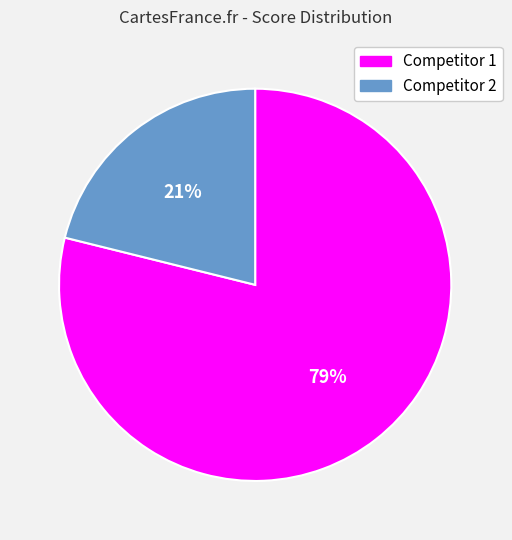

To the nearest percent, what portion does Competitor 1 represent?

79%